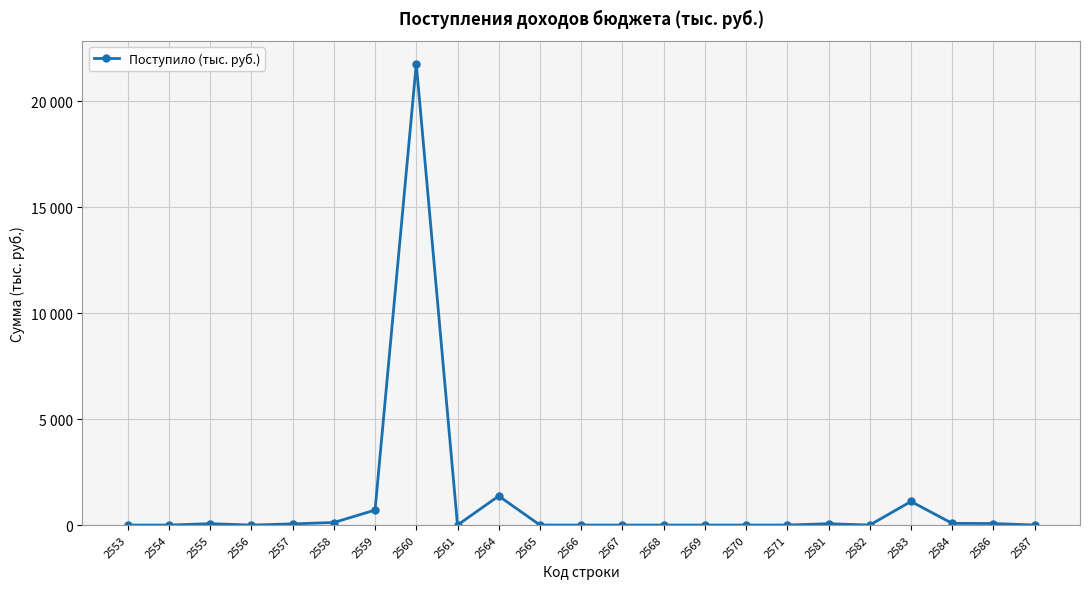

The chart shows a value of -8799 at 2553. True or false?

False